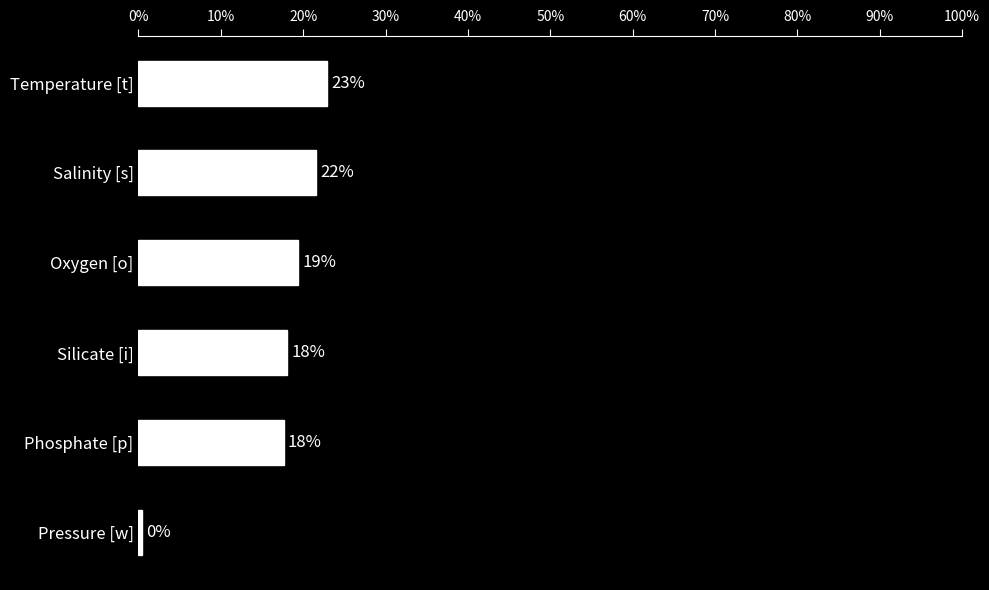

What value does the data have at Temperature [t]?

22.9